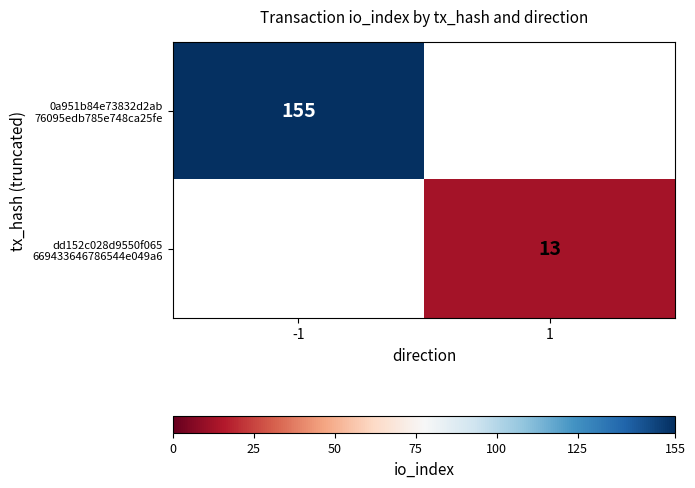

How many data points in 0a951b84e73832d2ab 76095edb785e748ca25fe are less than 155?

1